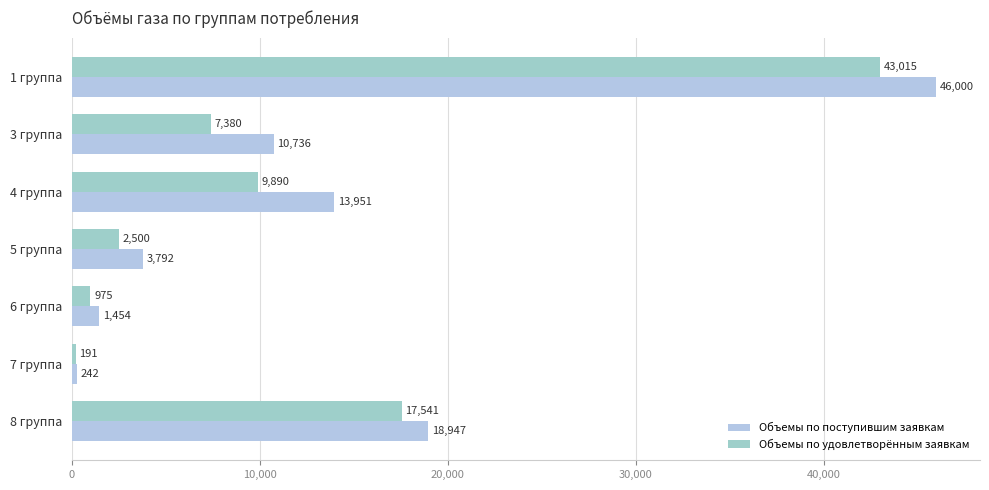

Count the number of data series in this chart.

2